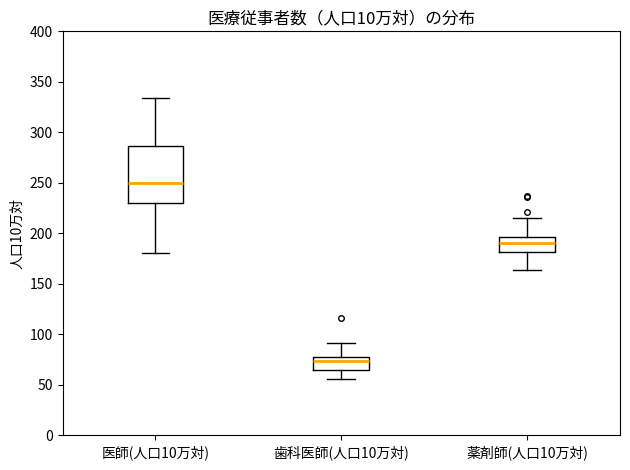

Which box is the tallest, from its lower edge to its upper edge?

医師(人口10万対)